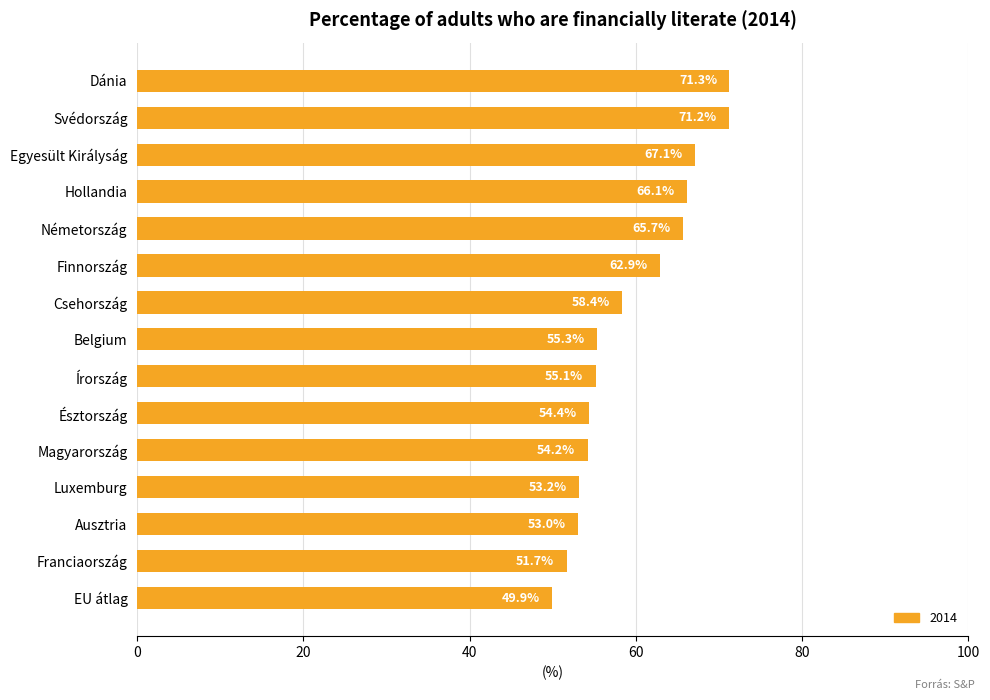

Which label corresponds to the smallest value in the chart?

EU átlag